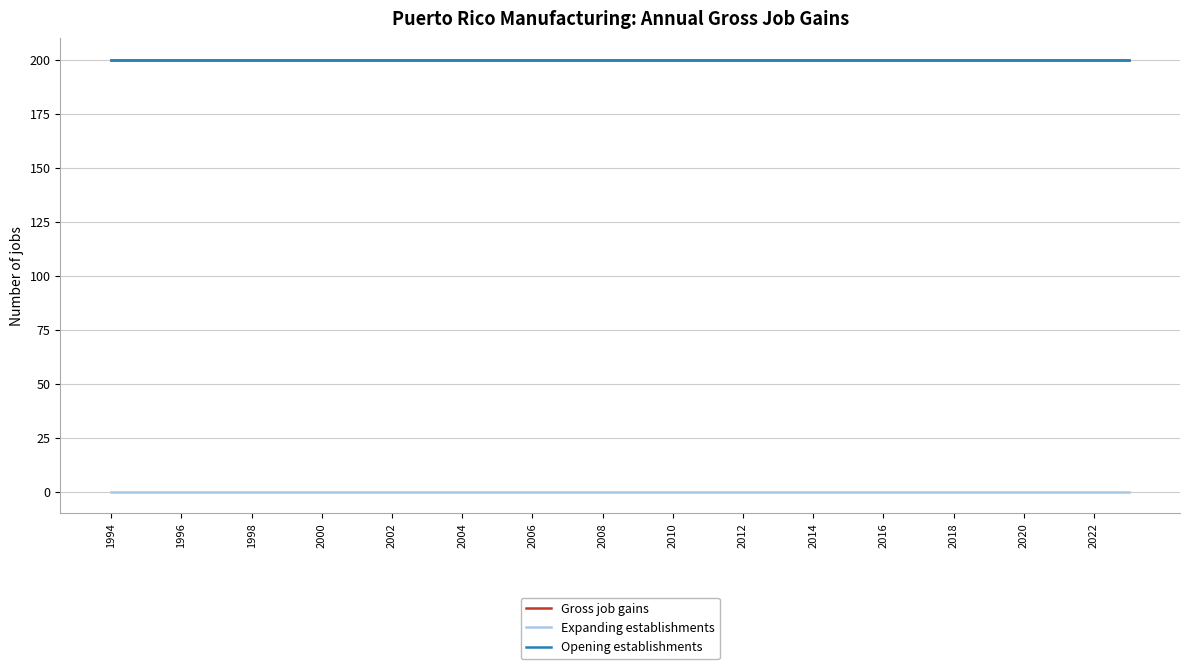

What is the average value of the Opening establishments series?

200